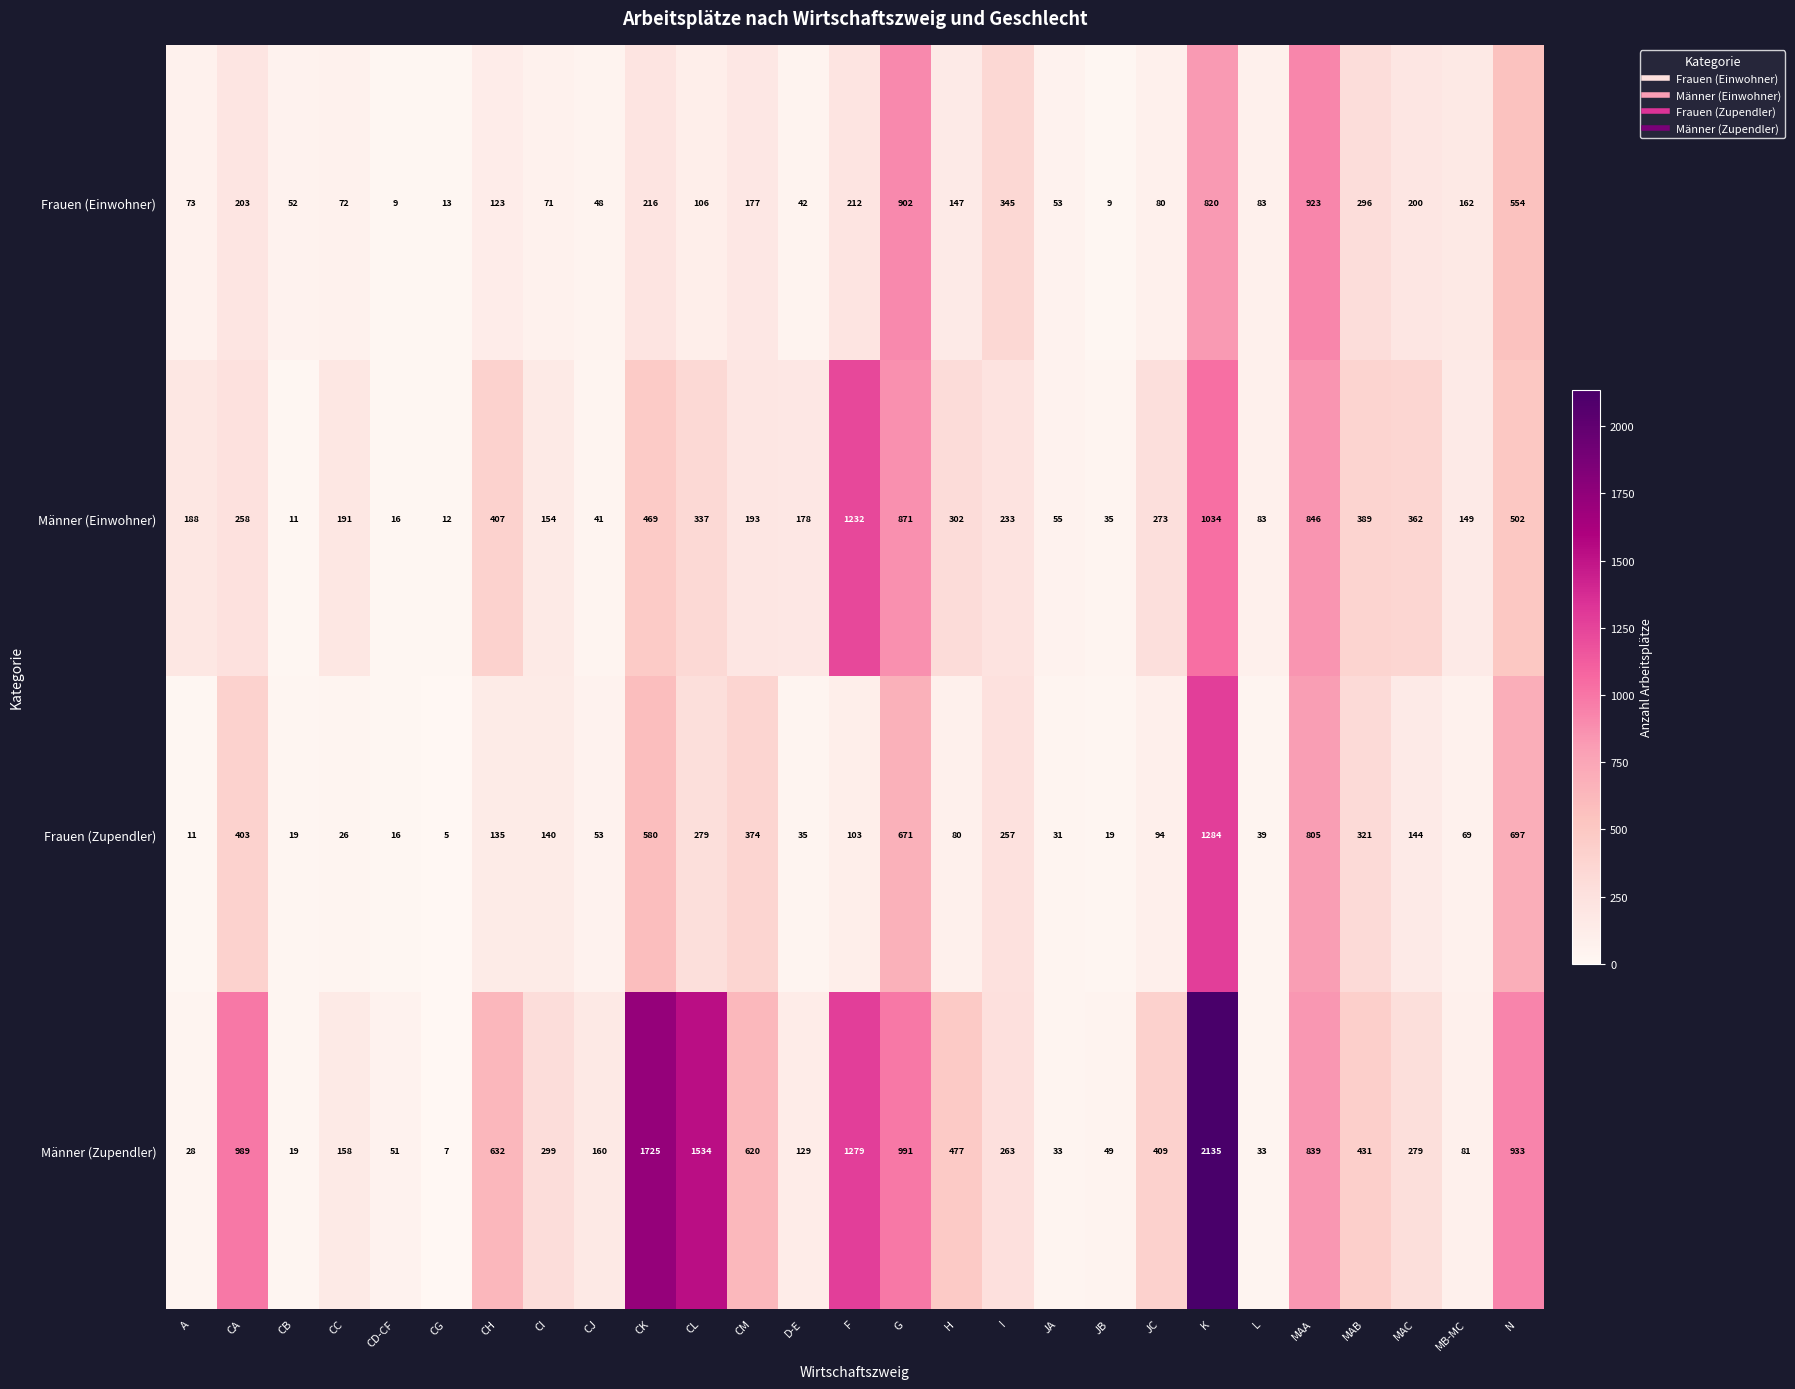

Count the number of categories in the chart.

27